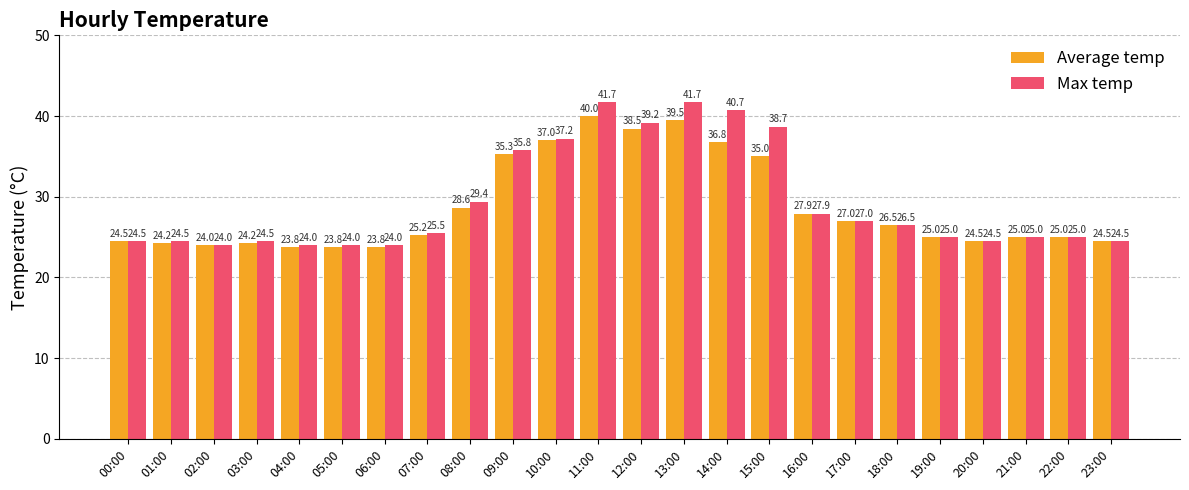

What position from the left is 18:00?

19